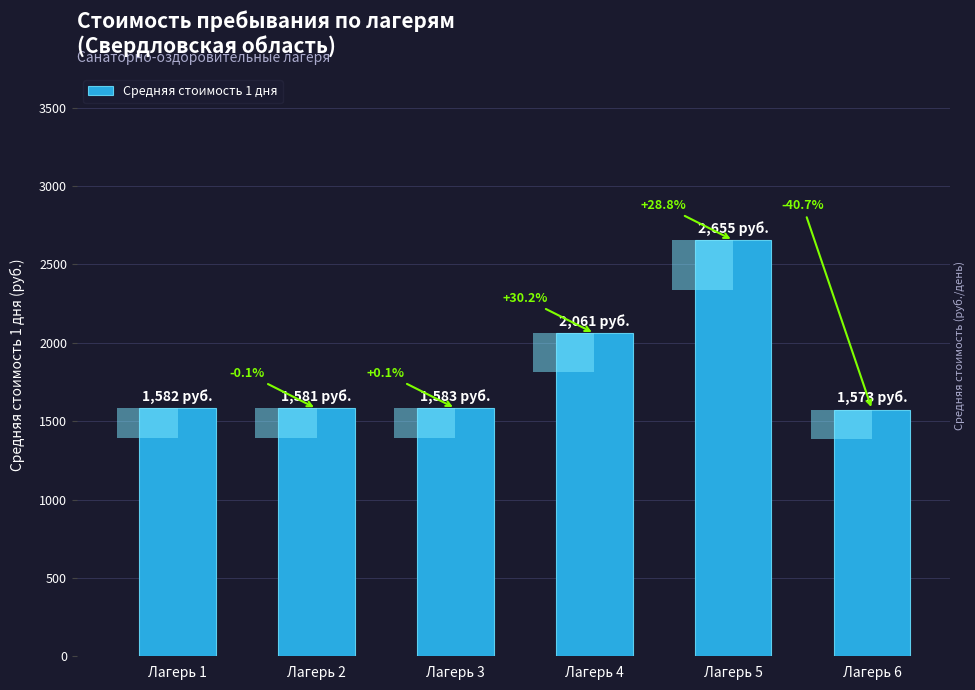

What is the greatest value displayed?

2654.9